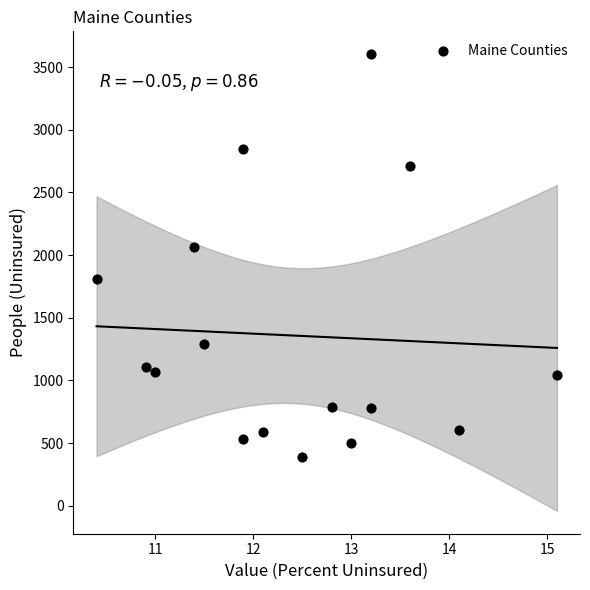

What Y value in the scatter plot is closest to 1996?

2063